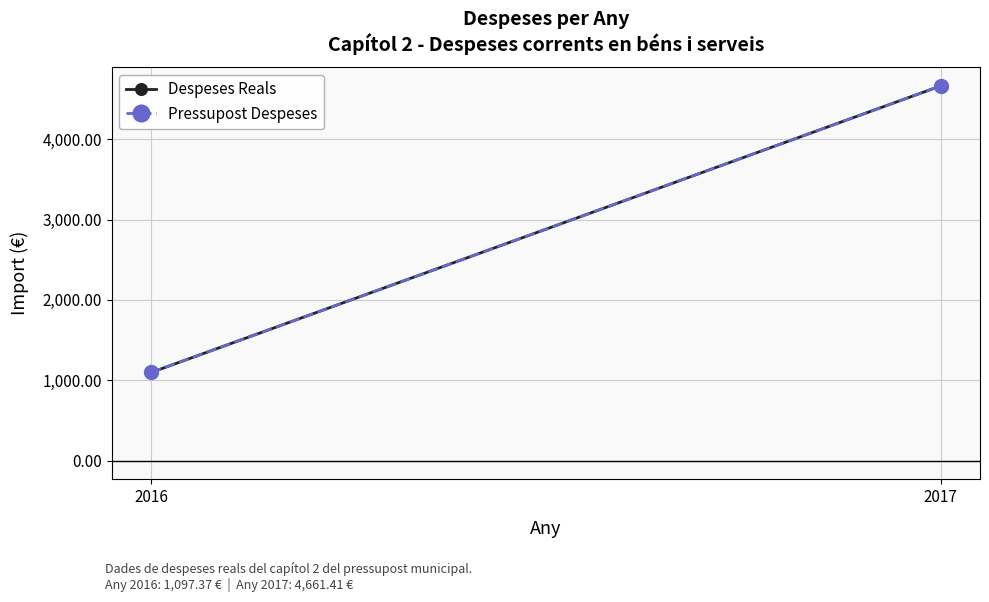

What are all the series names shown in the legend?

Despeses Reals, Pressupost Despeses